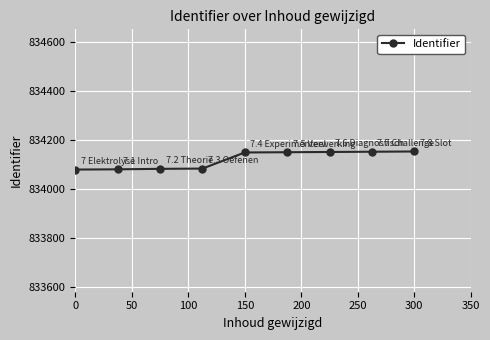

What is the value of the 4th point from the left?

834083